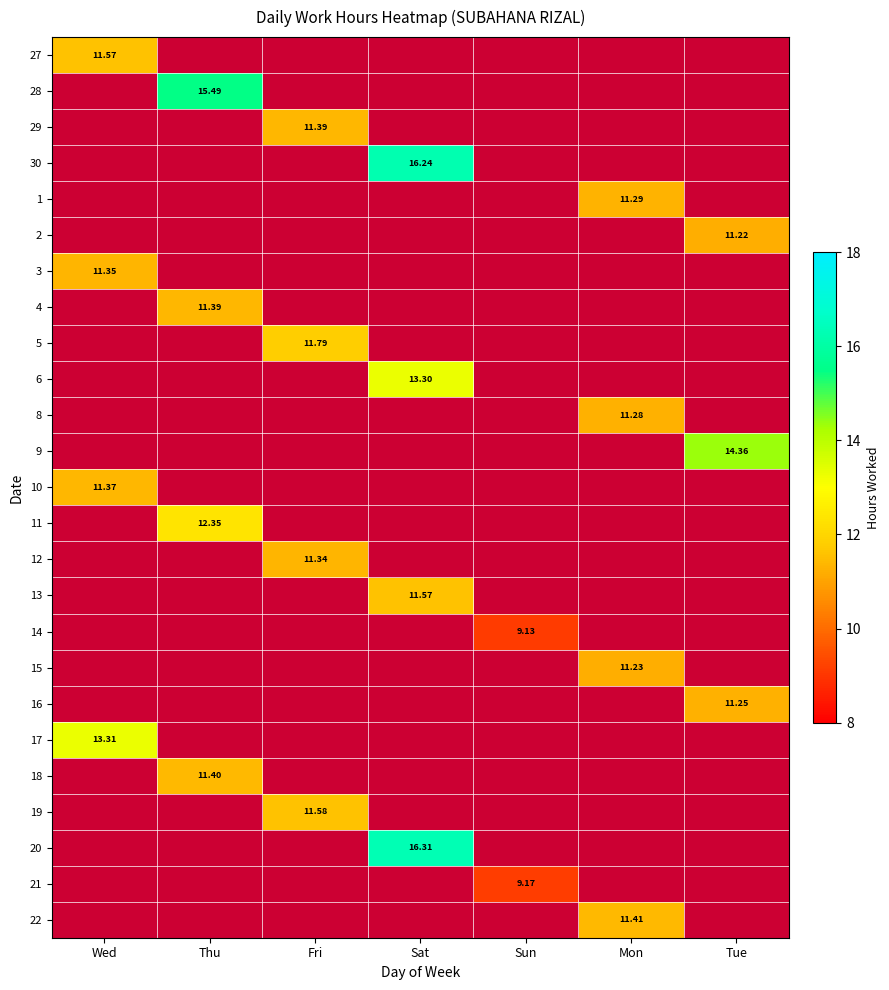

Is the value of 1 at Mon greater than the value of 5 at Fri?

No